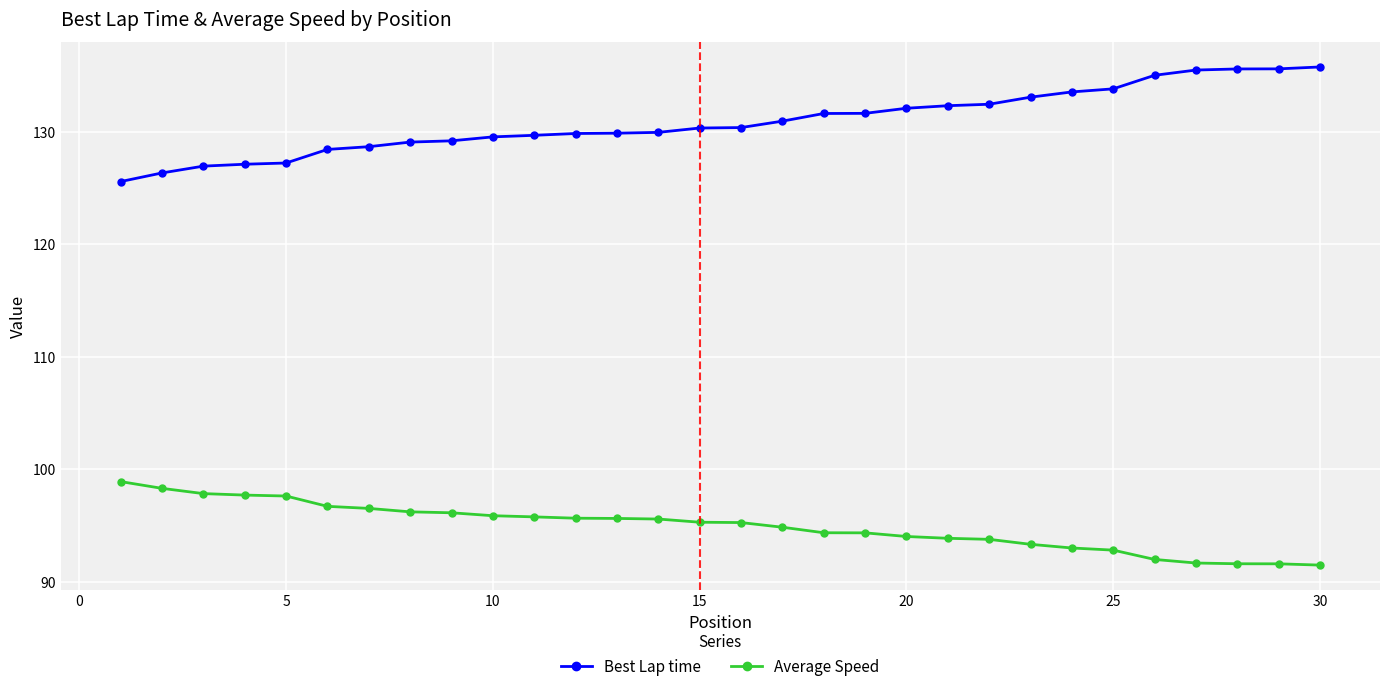

What is the sum of all Average Speed values?

2848.0